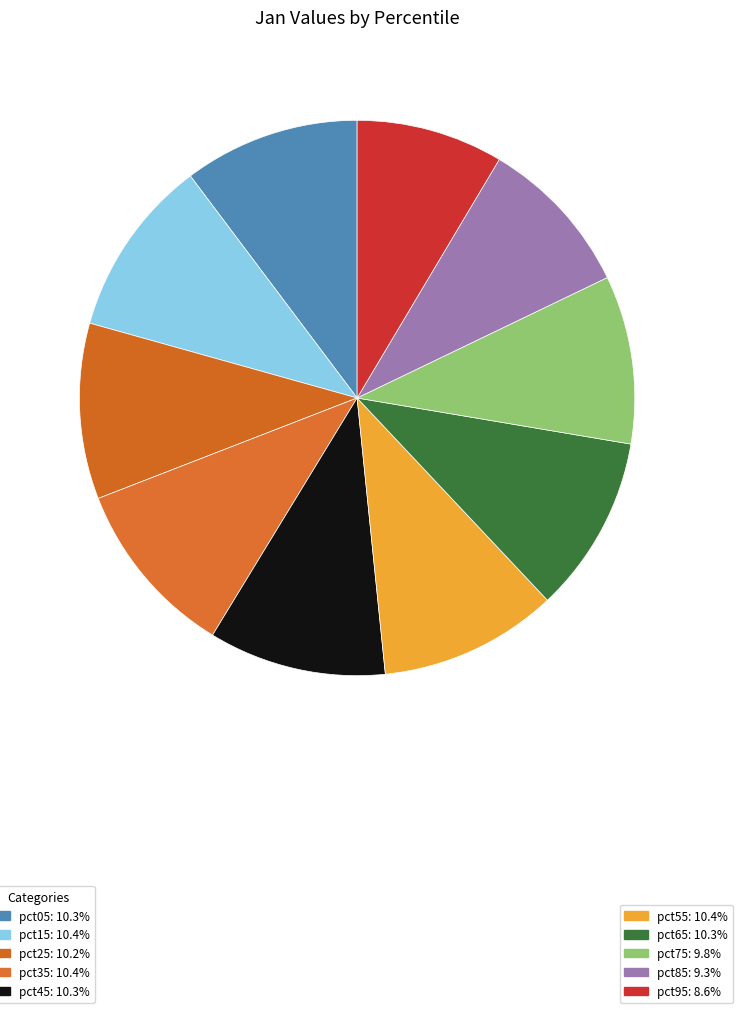

How many segments does this pie chart have?

10